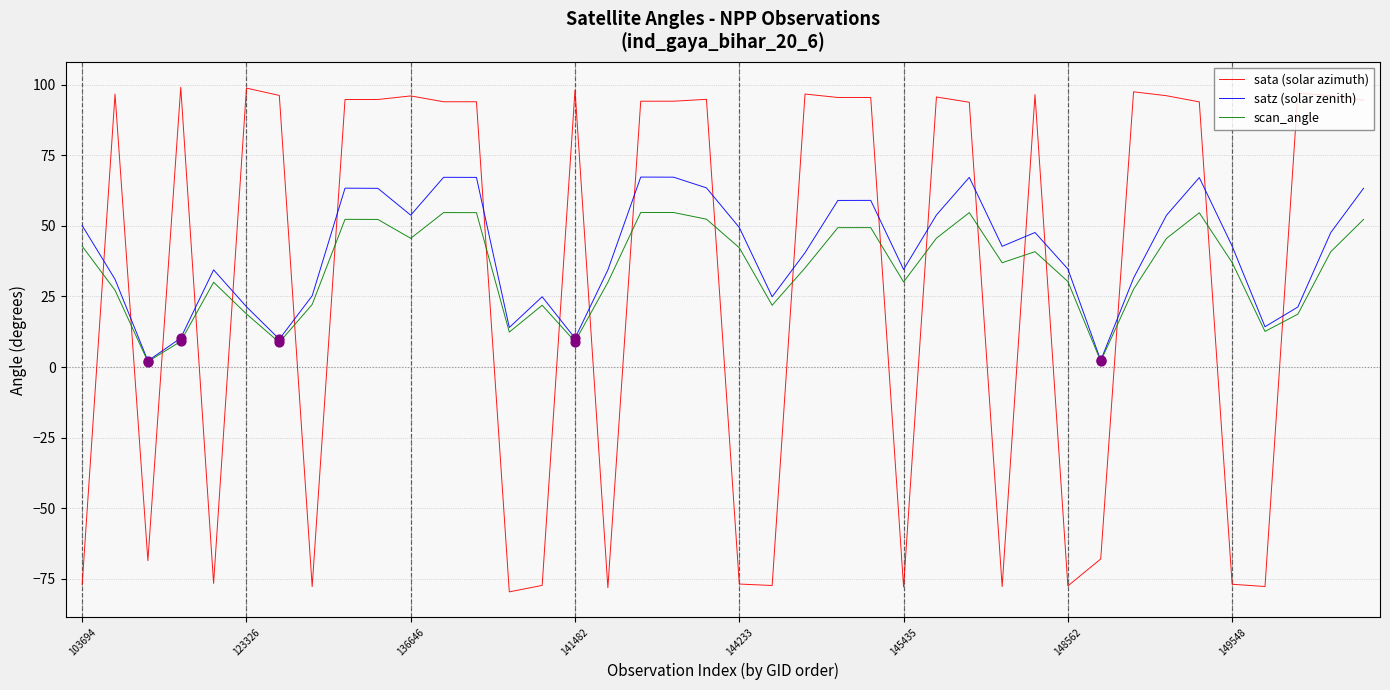

Which series has the largest total across all categories?

satz (solar zenith)